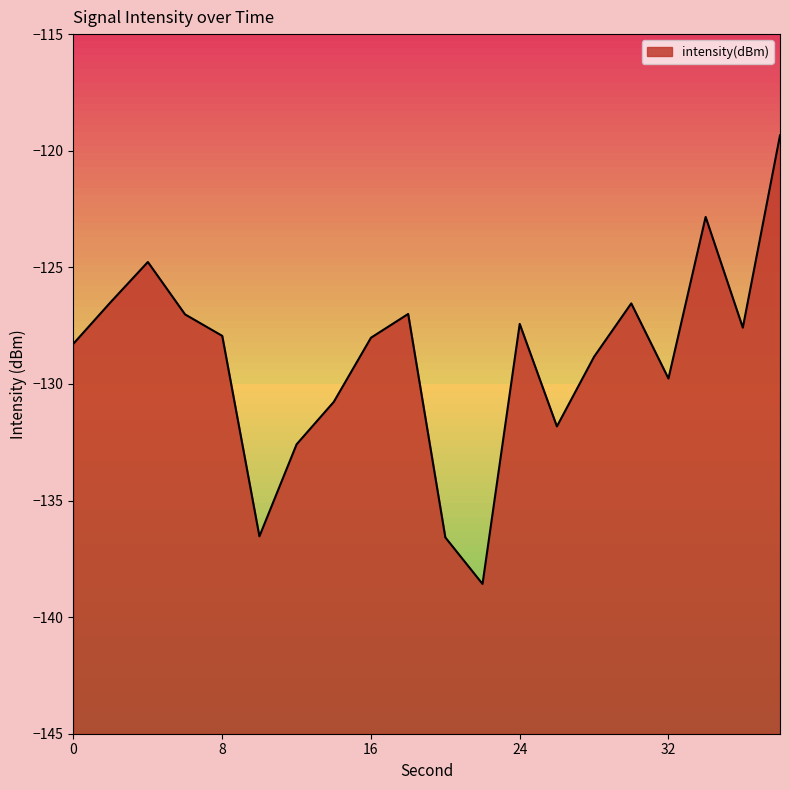

What is the sum of the values at 0 and 10?

-264.8